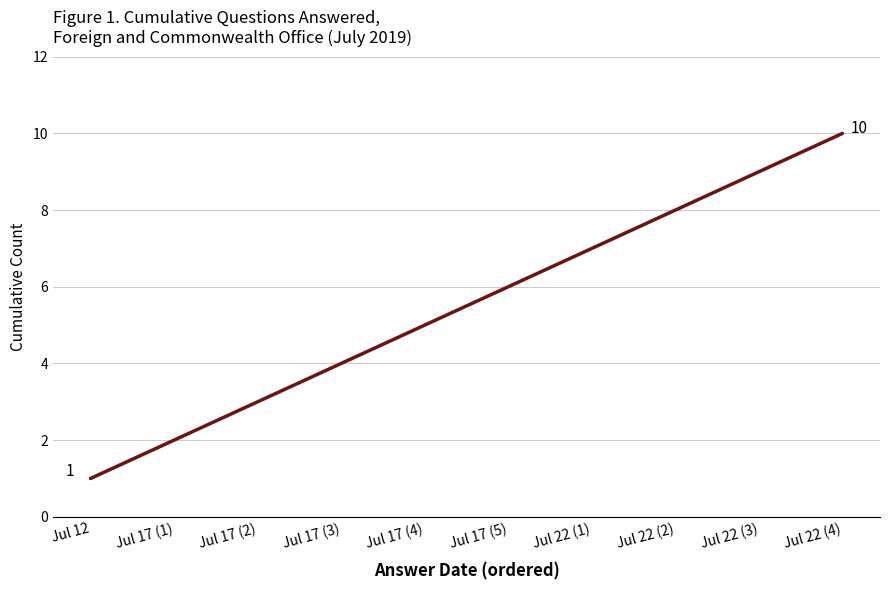

What is the smallest value displayed?

1